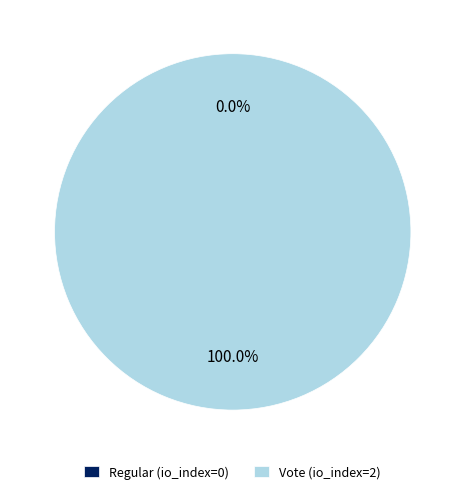

Between Regular (io_index=0) and Vote (io_index=2), which is larger?

Vote (io_index=2)